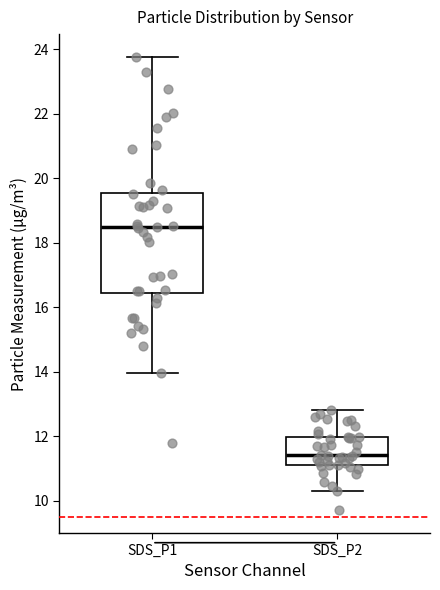

Reading left to right, transcribe this box plot: for each box, give where its median line is, the range the box spans, and where its two whiskers end, as read against the y-axis. The values are not printed on the chart, so give them approximately, as read against the axis.

SDS_P1: median 18.4, box 16.4 to 19.6, whiskers 14.0 to 23.8
SDS_P2: median 11.4, box 11.2 to 12.0, whiskers 10.4 to 12.8